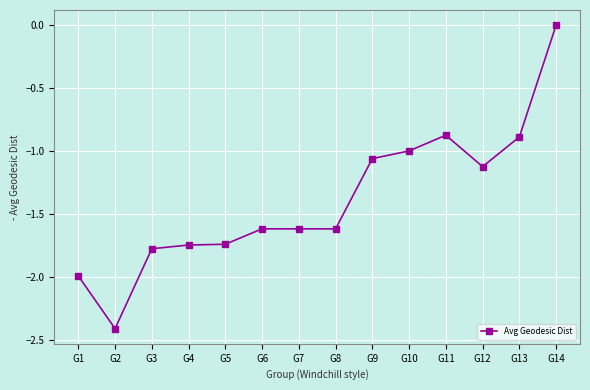

At which label is the value closest to -1?

G10